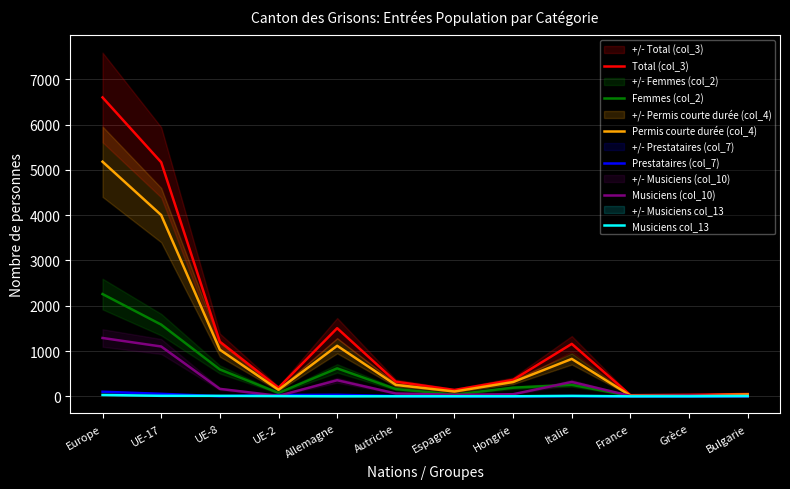

What is the total value across all series at France?

59